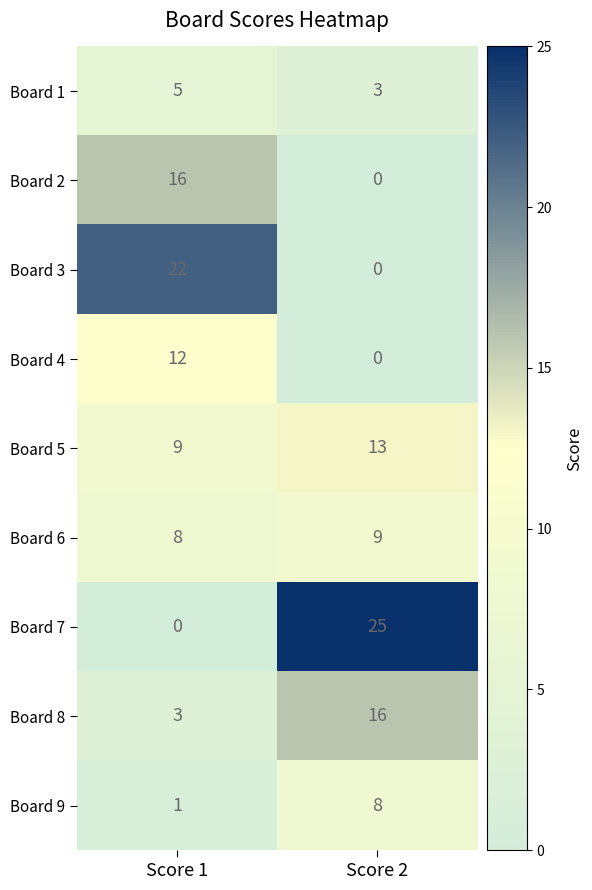

The Board 7 series shows 0 at Score 1. True or false?

True